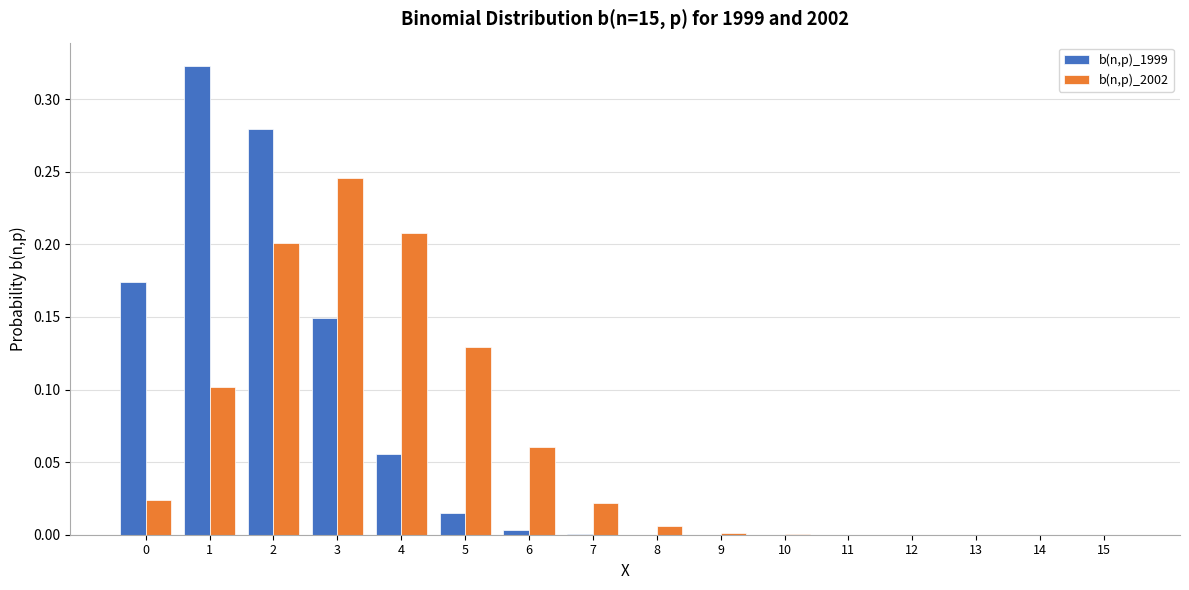

Is the value of b(n,p)_1999 at 6 greater than the value of b(n,p)_2002 at 4?

No